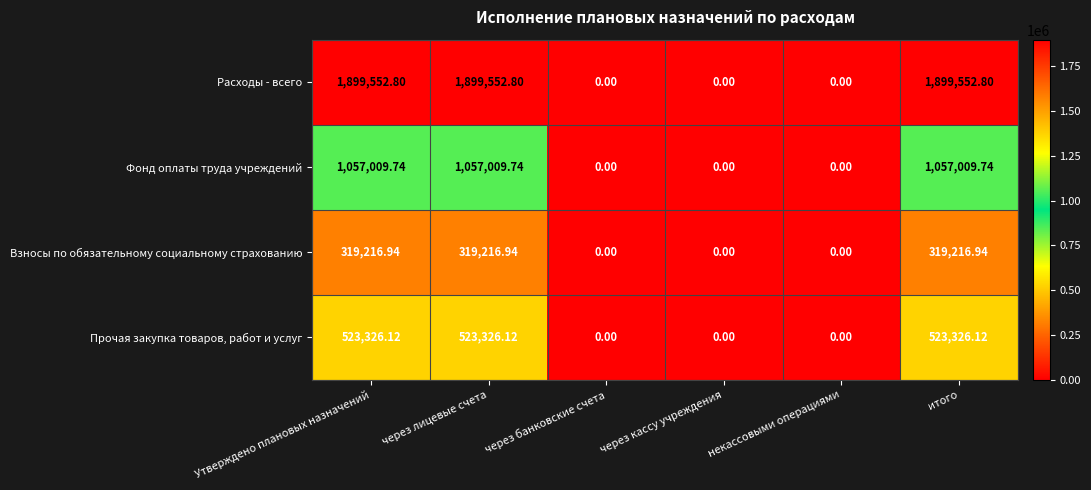

Which series has the largest total across all categories?

Расходы - всего